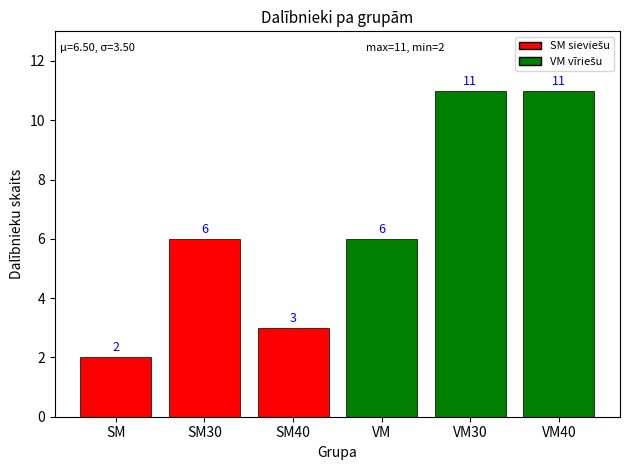

How many values are between 3 and 11?

5